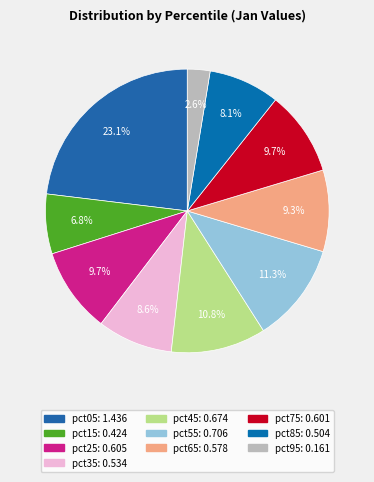

What percentage do pct25 and pct95 together represent?

12.3%